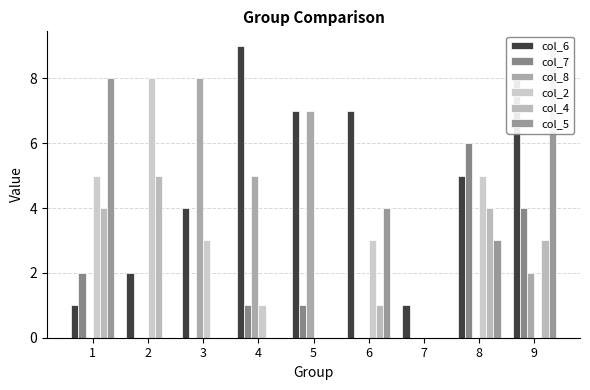

At 5, list the series in order from largest to smallest.

col_6, col_8, col_7, col_2, col_4, col_5